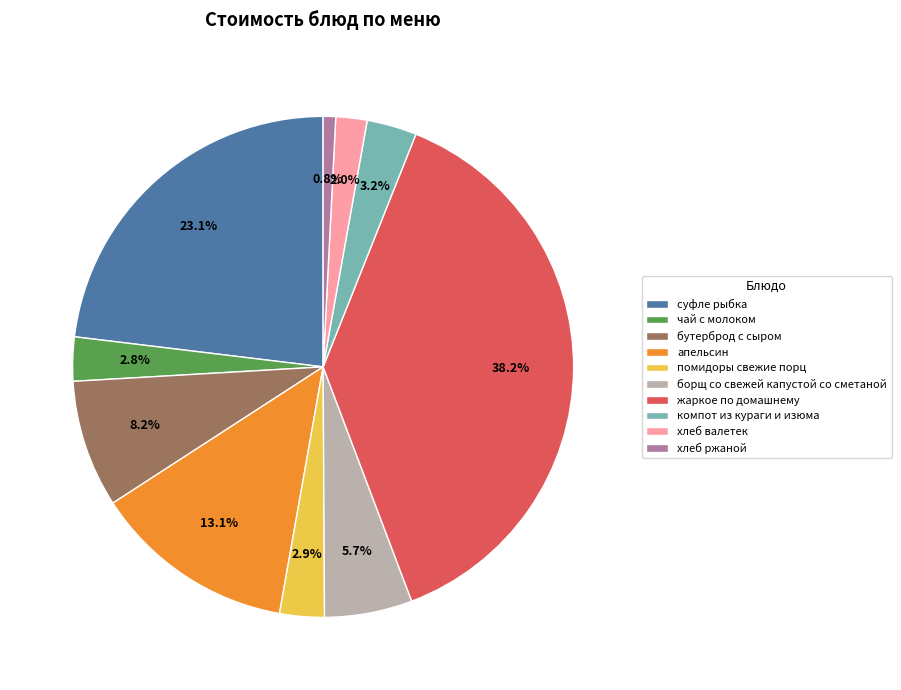

What percentage do жаркое по домашнему and суфле рыбка together represent?

61.3%